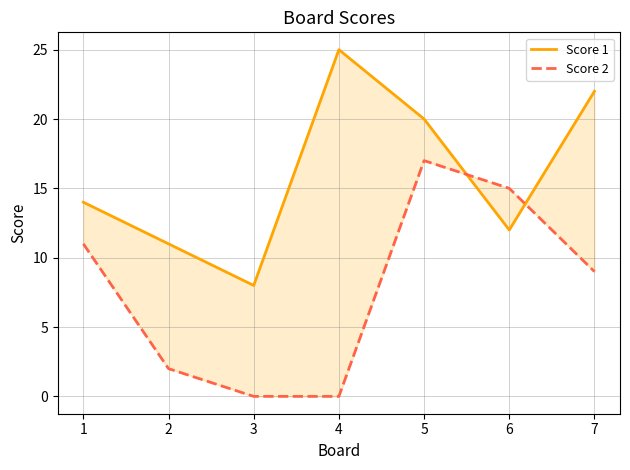

Count the number of categories in the chart.

7